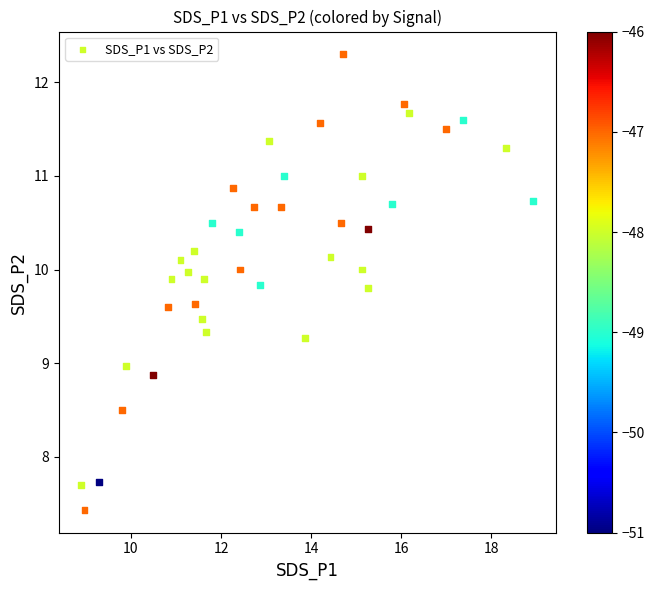

What is the range of Y values (max minus min)?

4.9